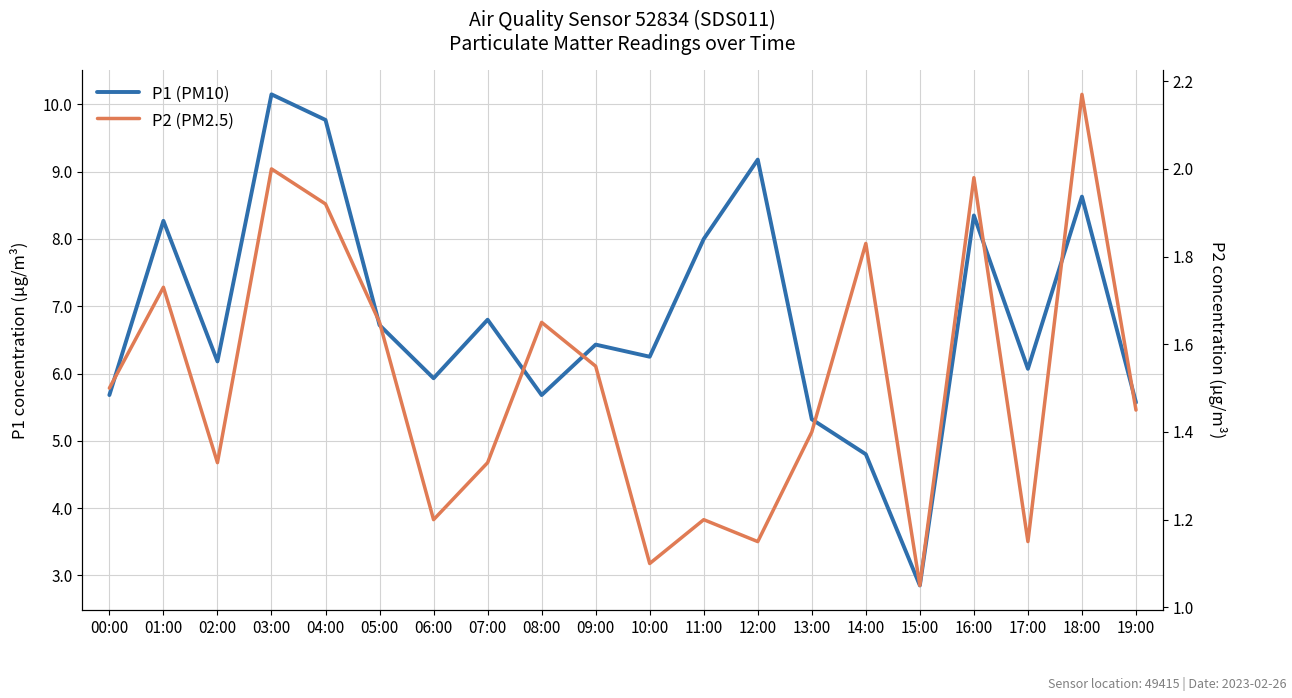

Which series has the widest spread of values?

P1 (PM10)